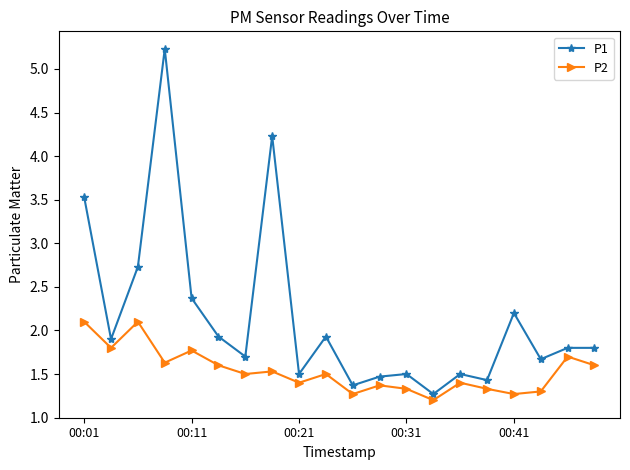

List the series in order of their overall mean, lowest first.

P2, P1